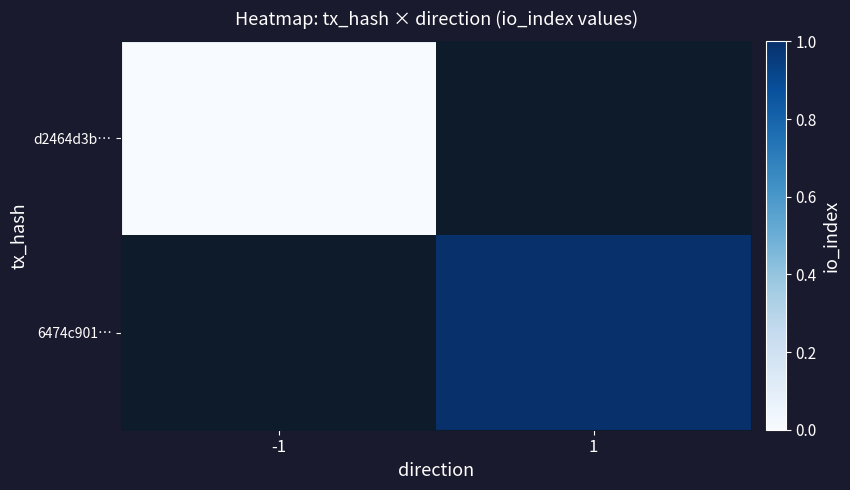

At how many categories does at least one series exceed 0?

1